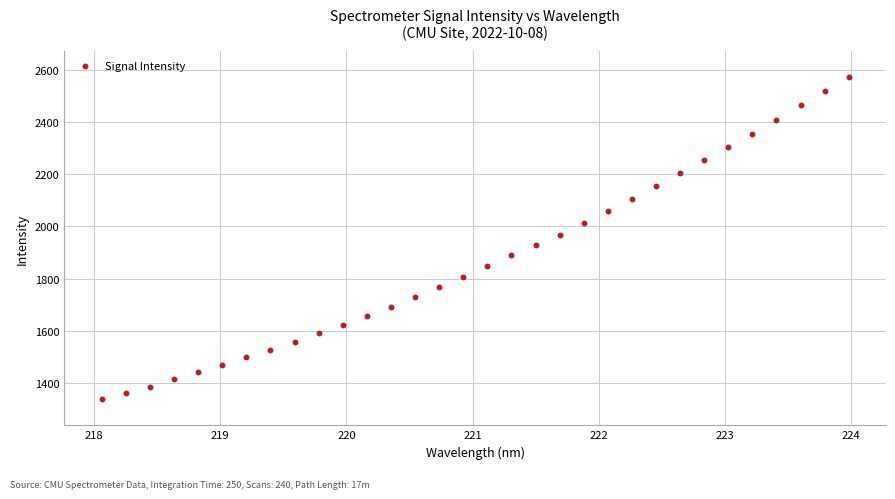

What is the range of Y values (max minus min)?

1235.2